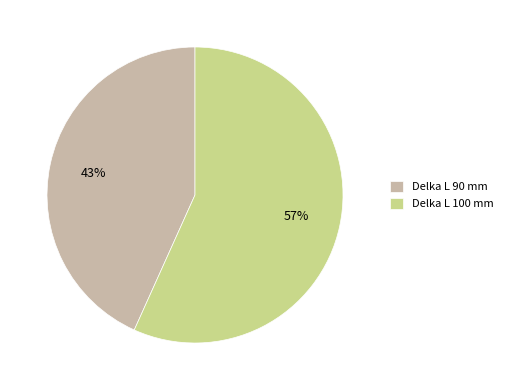

Which slice represents more than half of the pie?

Delka L 100 mm